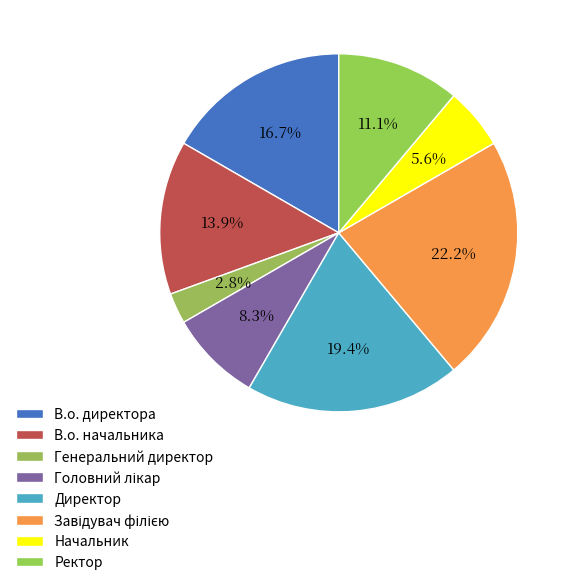

What percentage is the Ректор slice, to the nearest percent?

11%